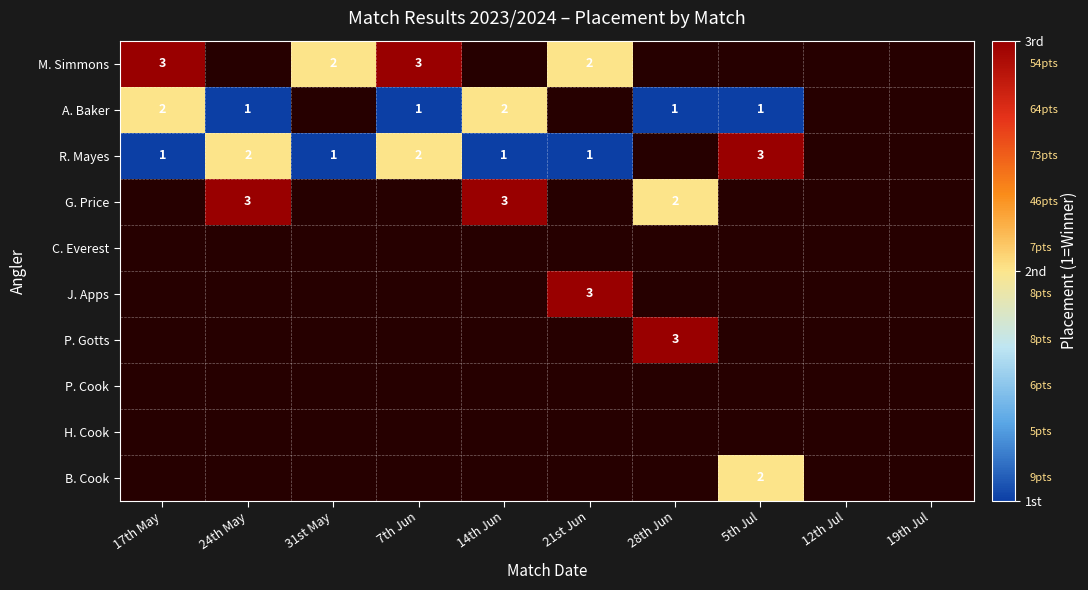

Is it true that M. Simmons equals 1.2 at 21st Jun?

False